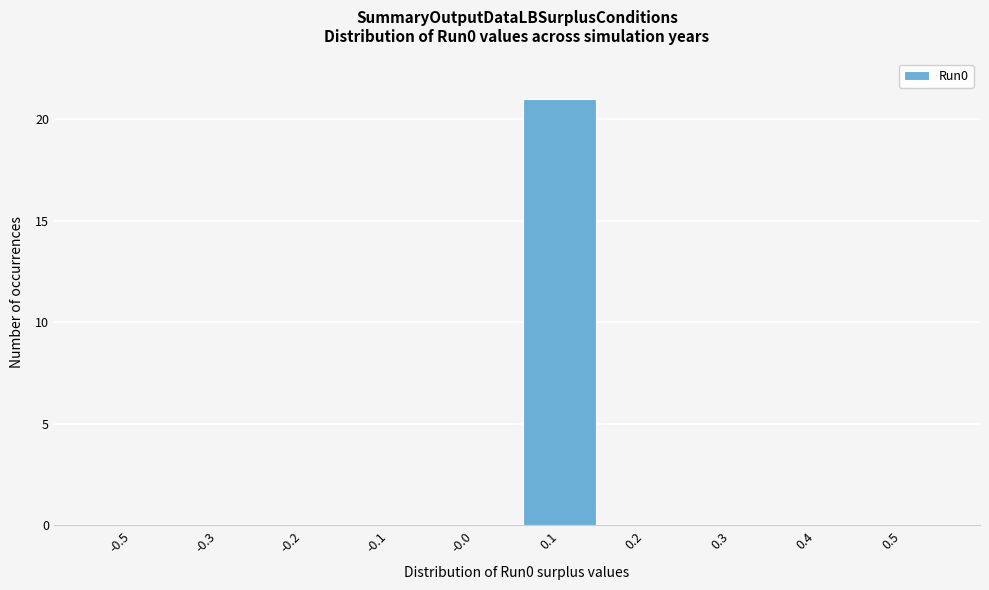

Reading left to right, extract all data points from this chart.

-0.5=0	-0.3=0	-0.2=0	-0.1=0	-0.0=0	0.1=21	0.2=0	0.3=0	0.4=0	0.5=0